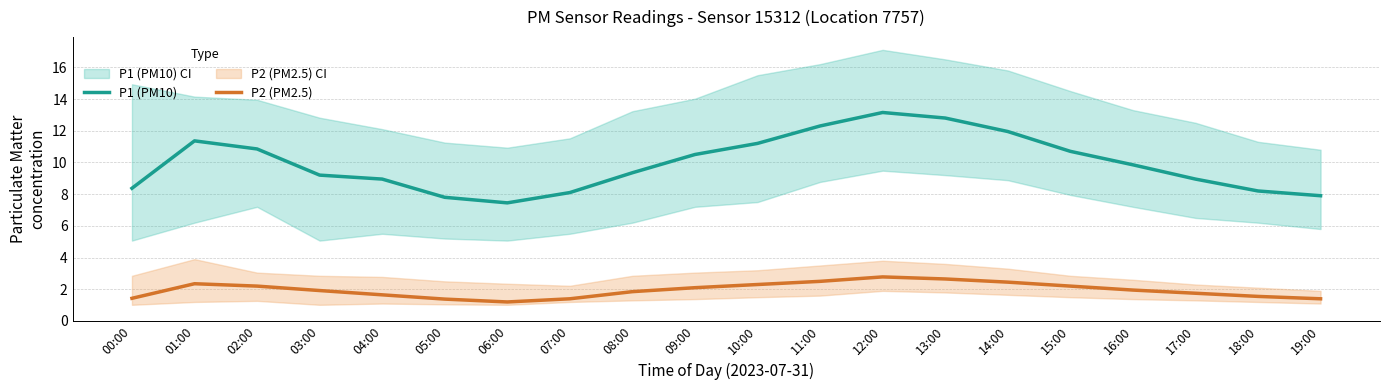

Rank the categories by P2 (PM2.5) value from lowest to highest.

06:00, 05:00, 07:00, 19:00, 00:00, 18:00, 04:00, 17:00, 08:00, 03:00, 16:00, 09:00, 02:00, 15:00, 10:00, 01:00, 14:00, 11:00, 13:00, 12:00